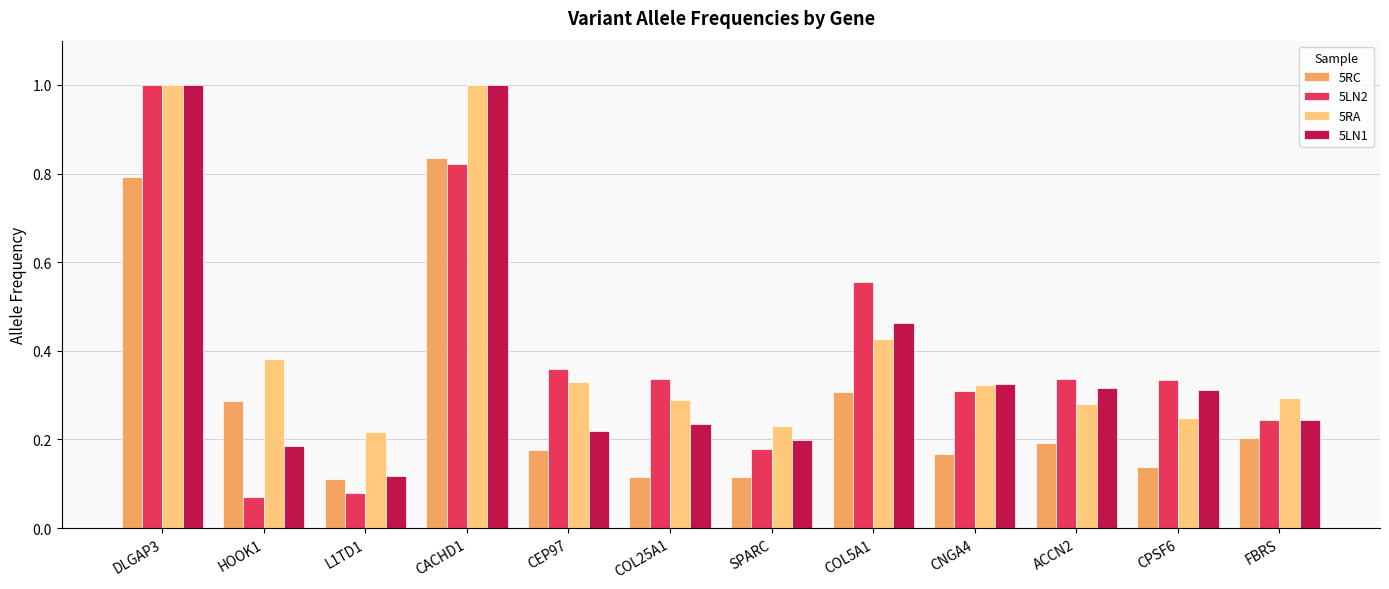

Are the bars grouped side by side (vs. stacked)?

Yes